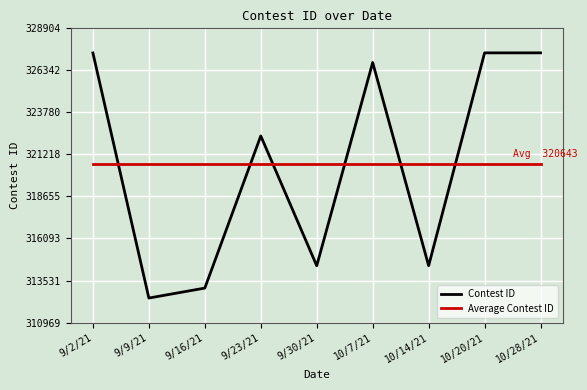

True or false: Contest ID has more than 0 interior local peaks.

True